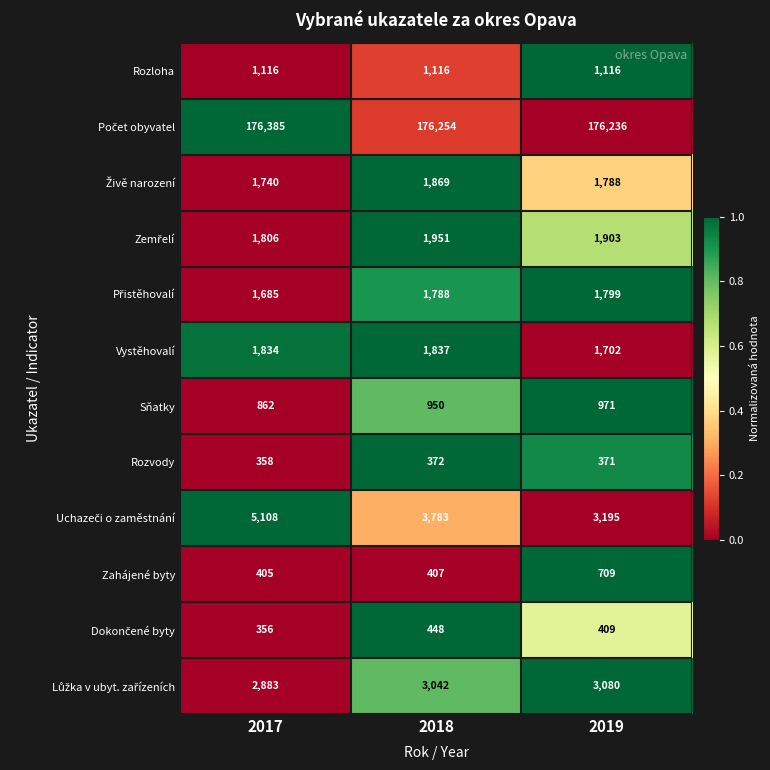

Is it true that Zahájené byty equals 405 at 2017?

True